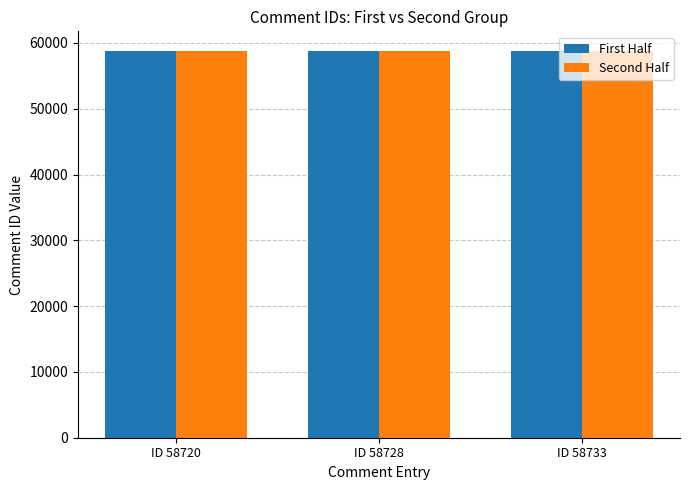

How many values in the Second Half series are below 58758?

1